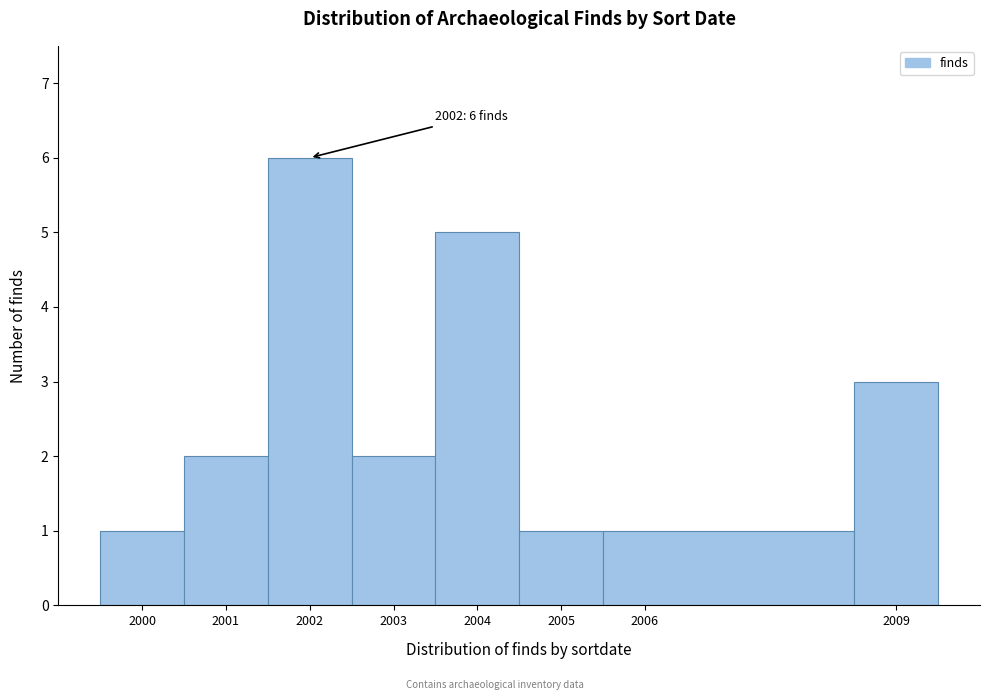

Over which range of the x-axis is the bar tallest?

2001.5 to 2002.5